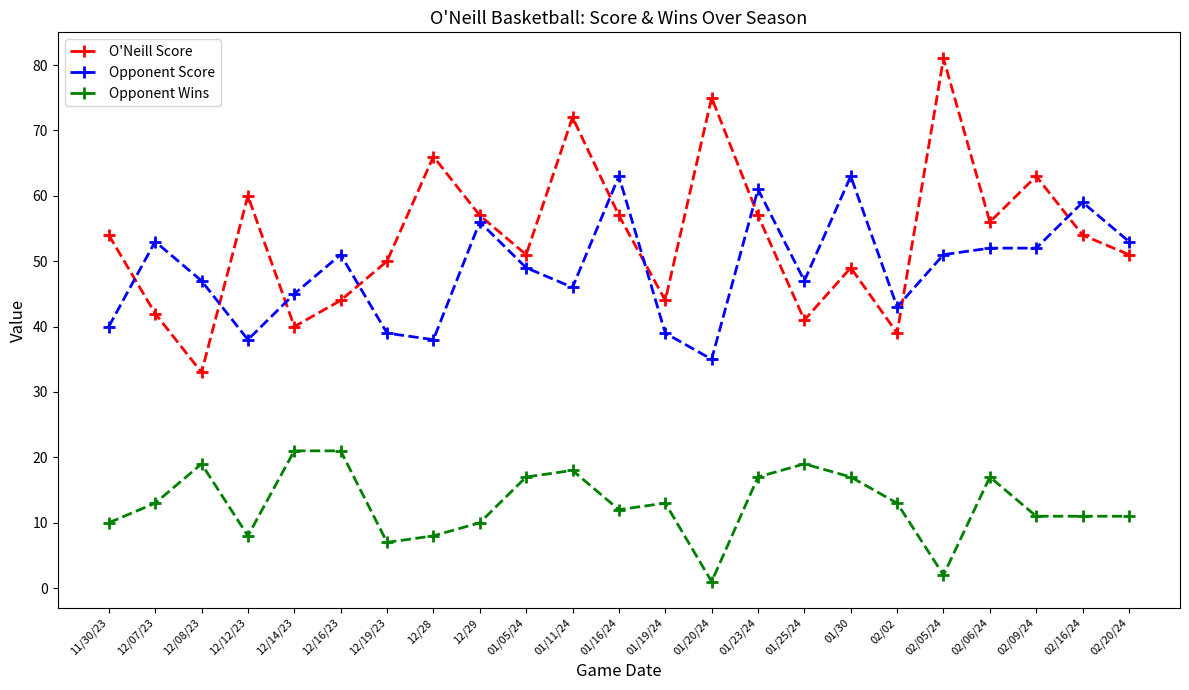

What is the difference between the highest and lowest values at 02/06/24?

39